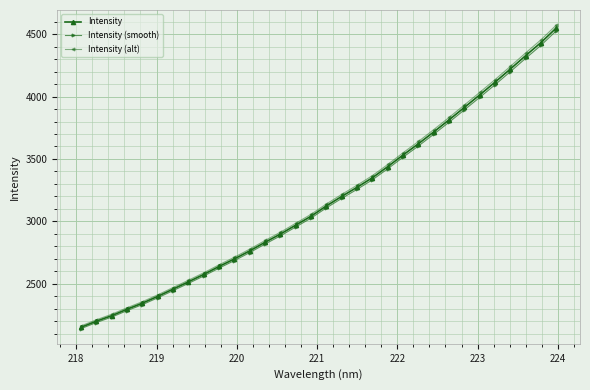

What is the value of the Intensity (smooth) point at the 23rd from the left?

3603.7